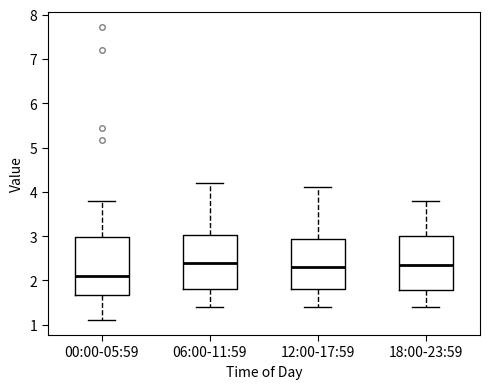

Where does the median line of the box for 00:00-05:59 sit on the y-axis? The values are not printed on the chart, so give them approximately, as read against the axis.

2.1